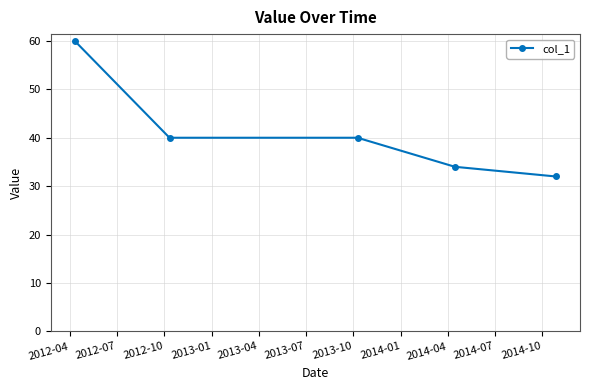

What is the greatest value displayed?

60